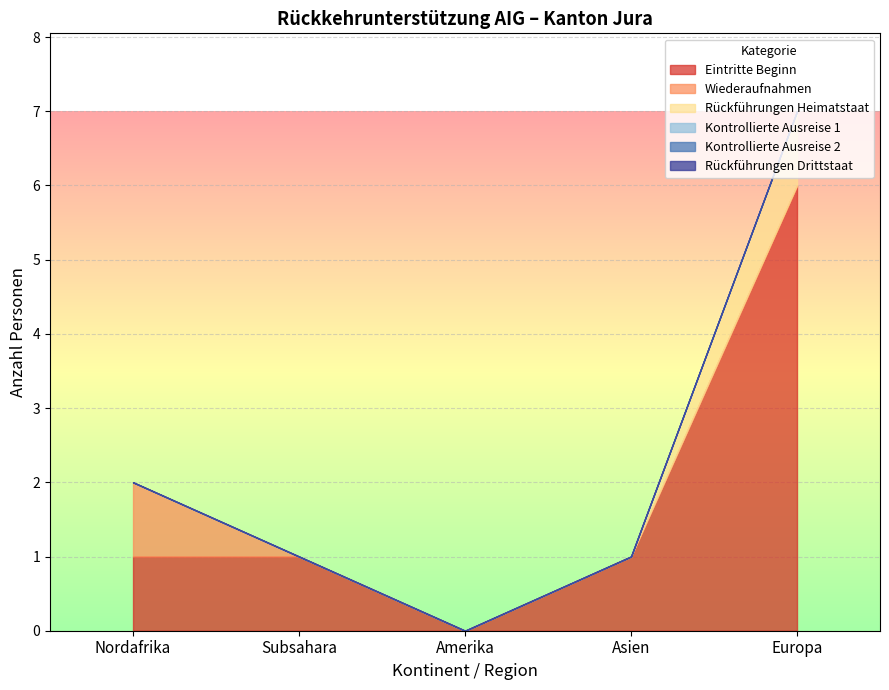

Rank the series at Asien from lowest to highest value.

Wiederaufnahmen, Rückführungen Heimatstaat, Kontrollierte Ausreise 1, Kontrollierte Ausreise 2, Rückführungen Drittstaat, Eintritte Beginn